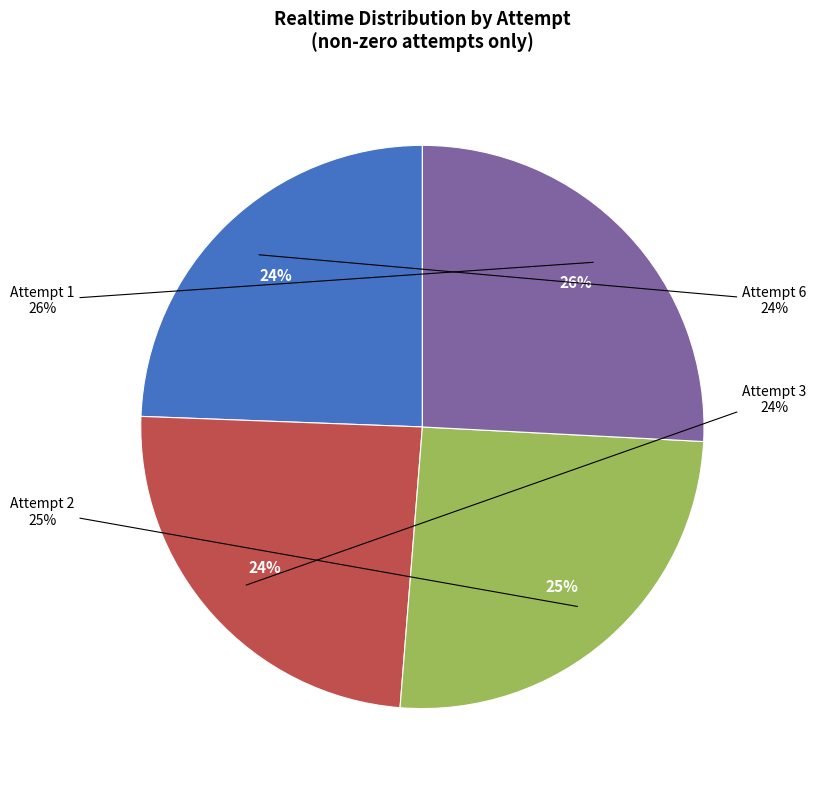

What is the change in value from Attempt 3 (3182882 ms) to Attempt 1 (3377907 ms)?

+195025